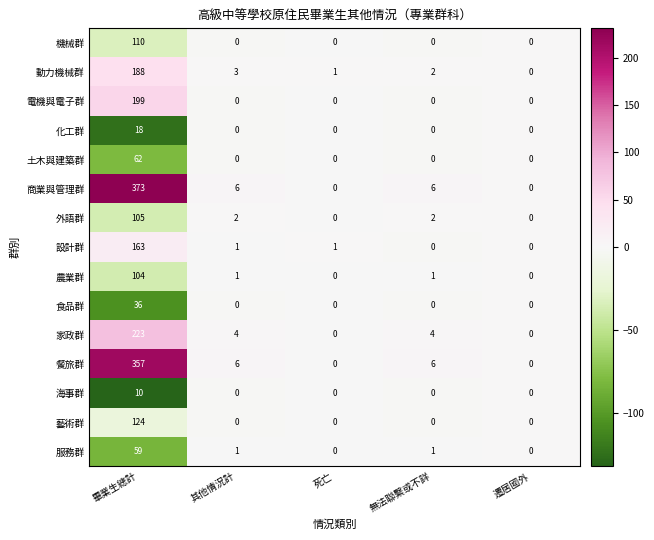

What is the difference between the highest and lowest values at 無法聯繫或不詳?

6